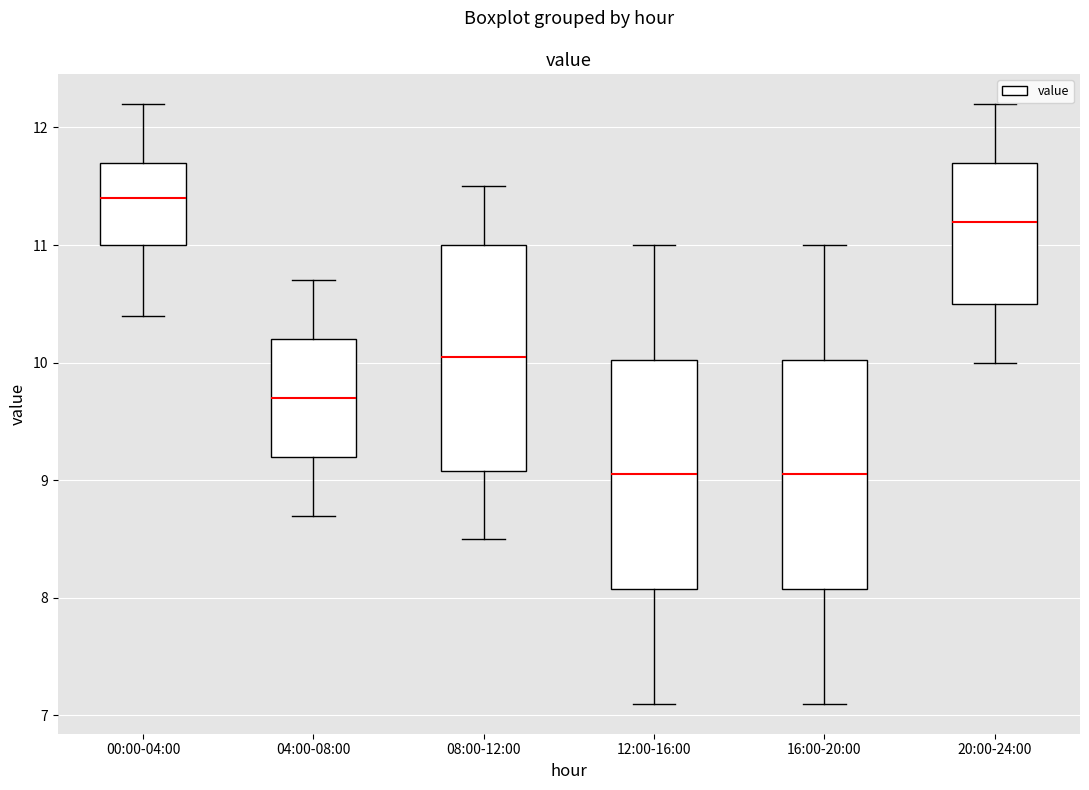

Where is the lower edge of the box for 12:00-16:00 on the y-axis? The values are not printed on the chart, so give them approximately, as read against the axis.

8.1